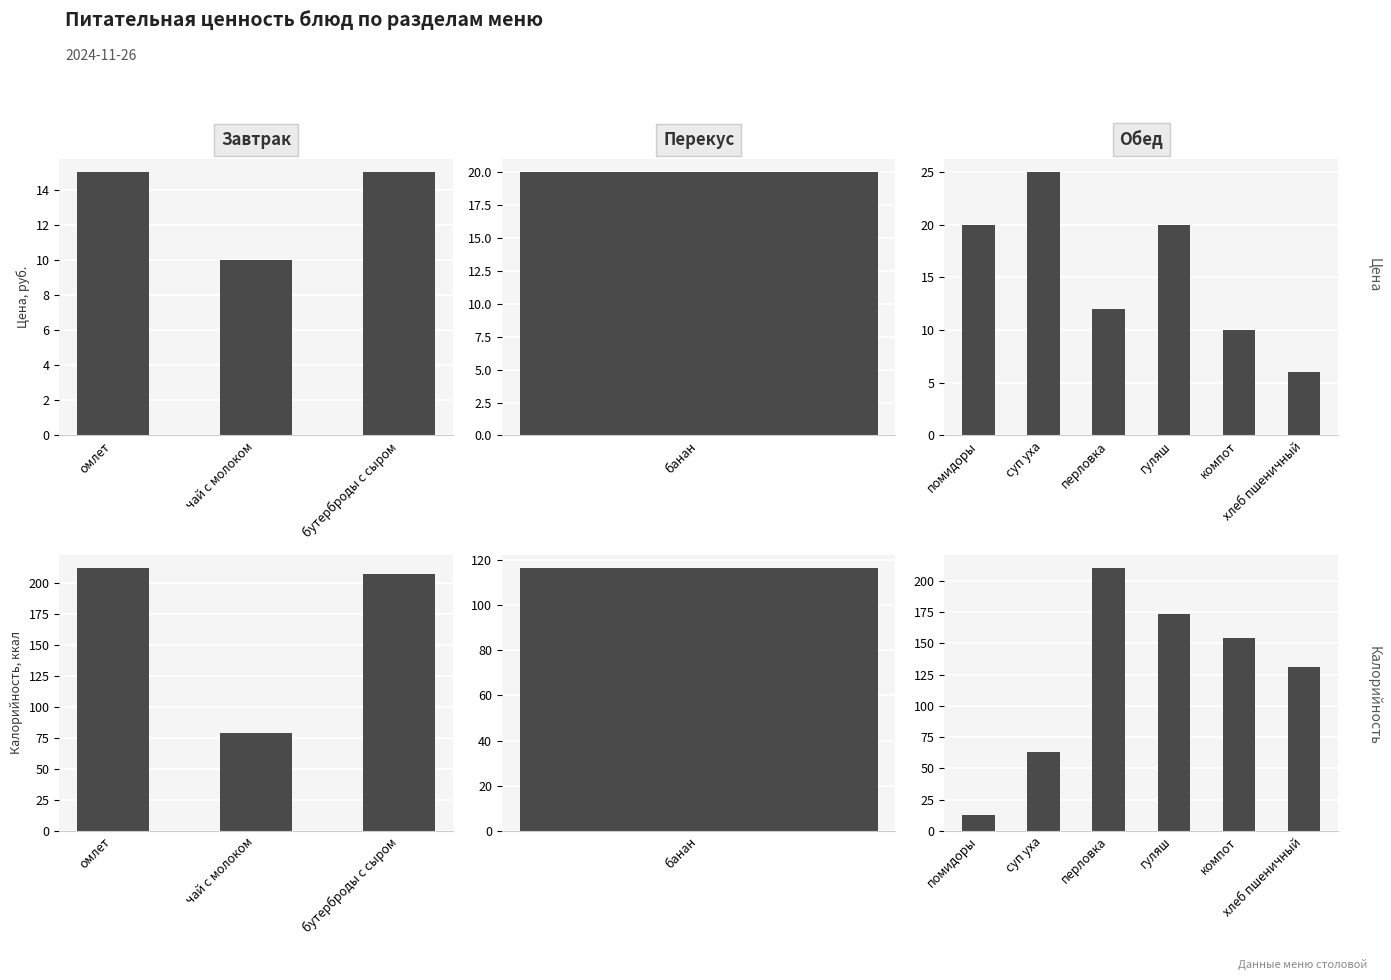

Does the chart contain any negative values?

No